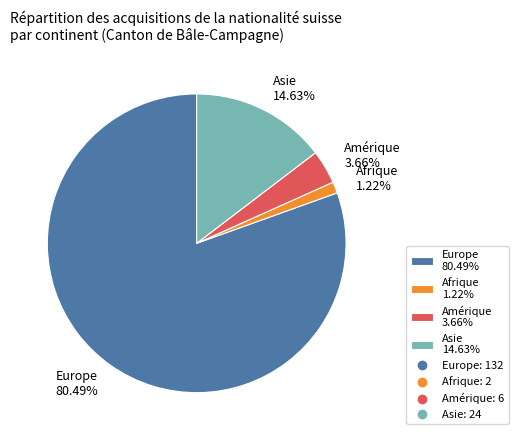

Do Amérique and Europe together represent more than half of the pie?

Yes